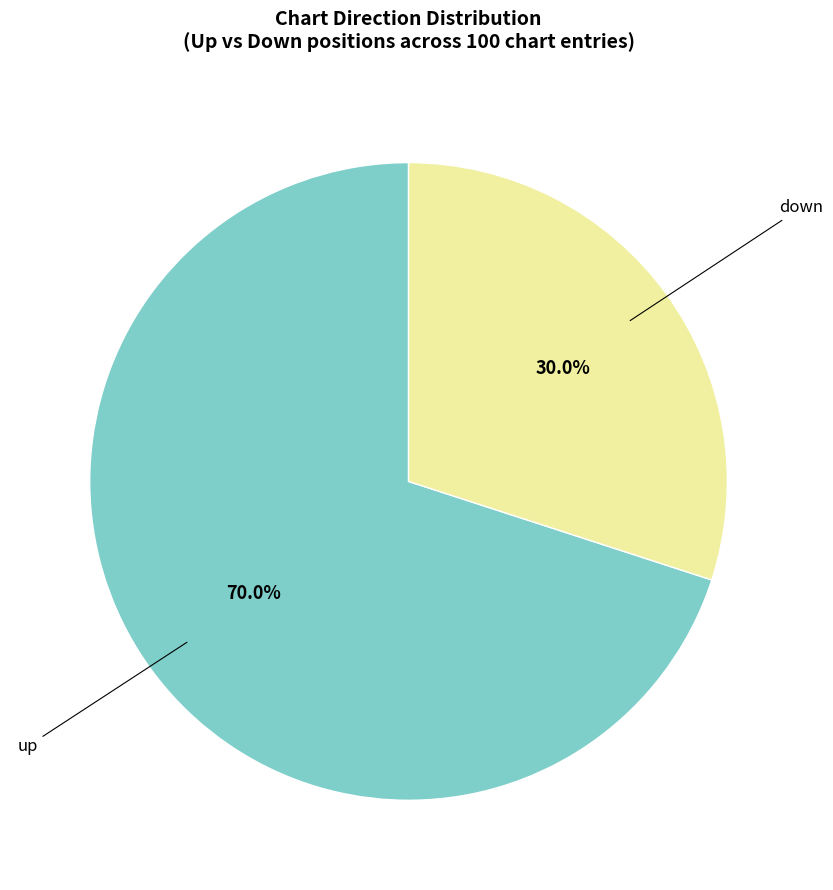

Is there a majority slice in this chart?

Yes